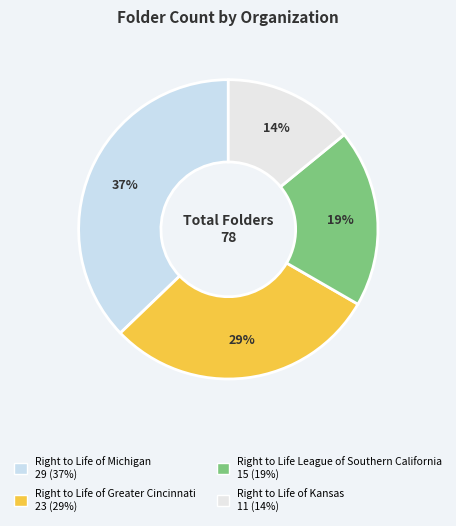

How many segments does this pie chart have?

4